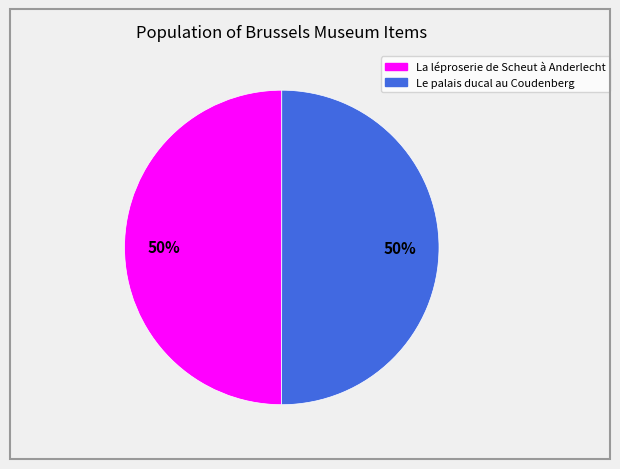

Combined, do Le palais ducal au Coudenberg and La léproserie de Scheut à Anderlecht account for over 50%?

Yes